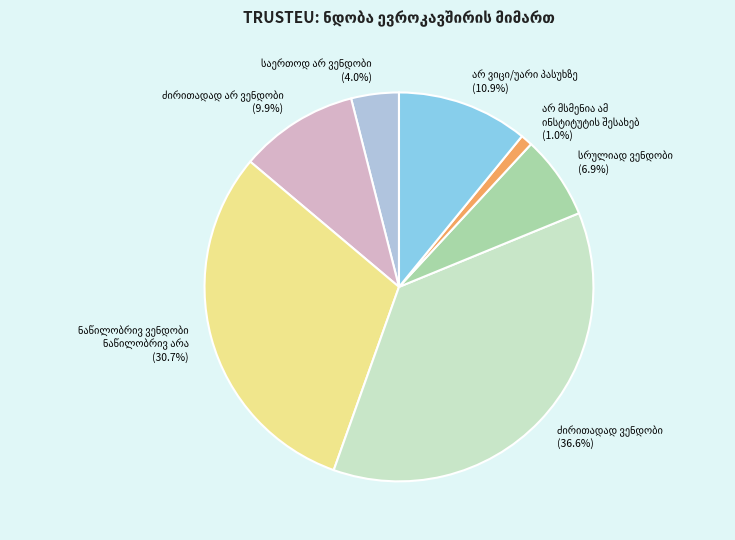

To the nearest percent, what is the average slice percentage?

14%